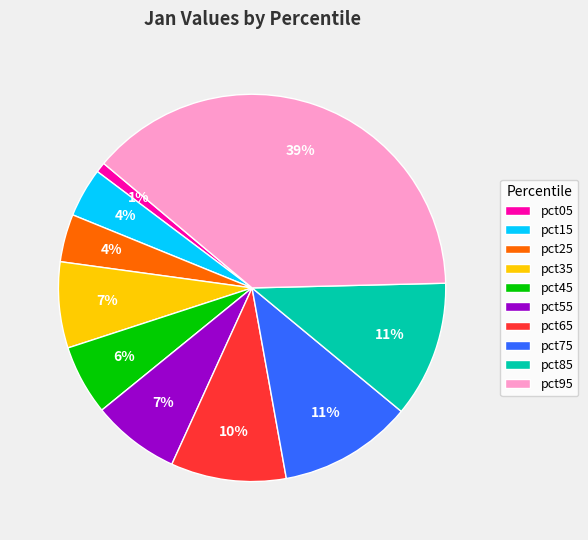

The pct15 slice represents 15% of the pie. True or false?

False